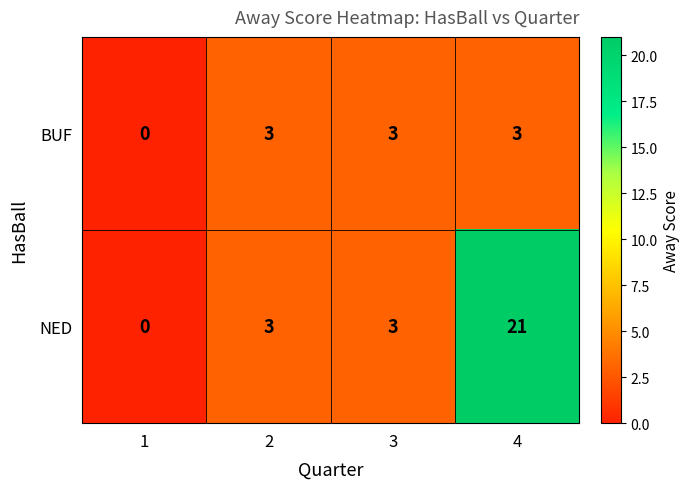

At 4, list the series in order from largest to smallest.

NED, BUF